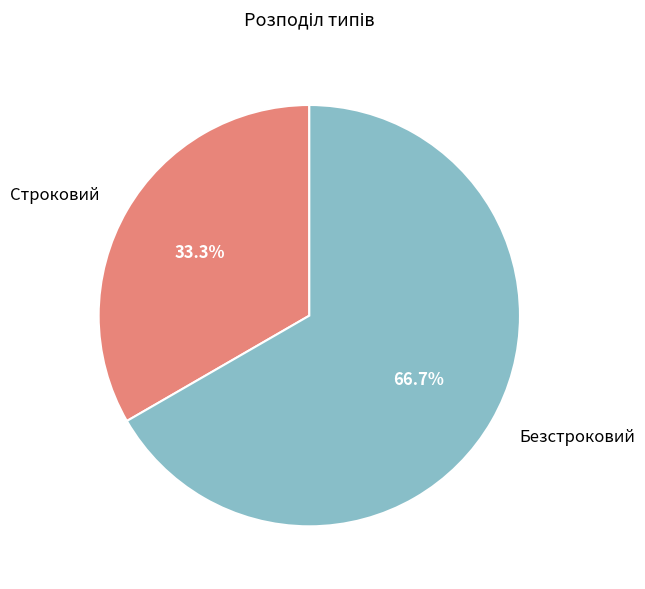

What portion of the pie excludes Строковий?

66.7%